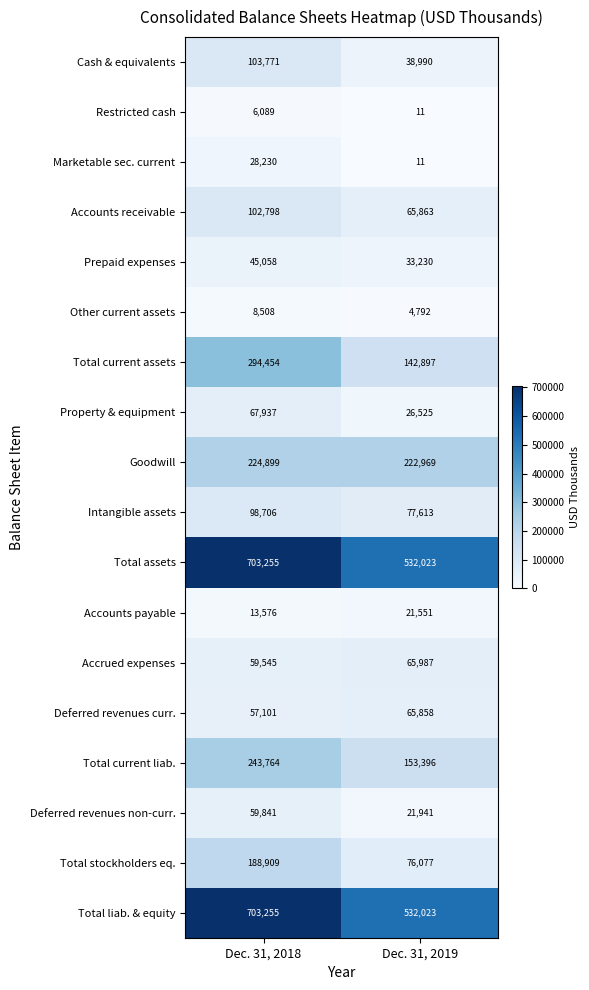

Which category has the highest value across all series?

Dec. 31, 2018